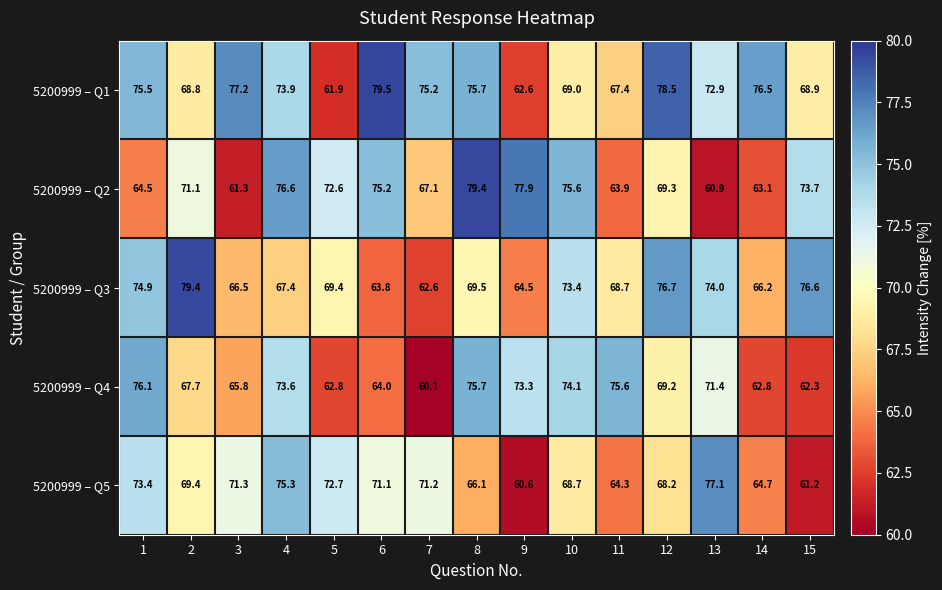

True or false: 5200999 – Q5 has a value of 68.2 at 12.

True